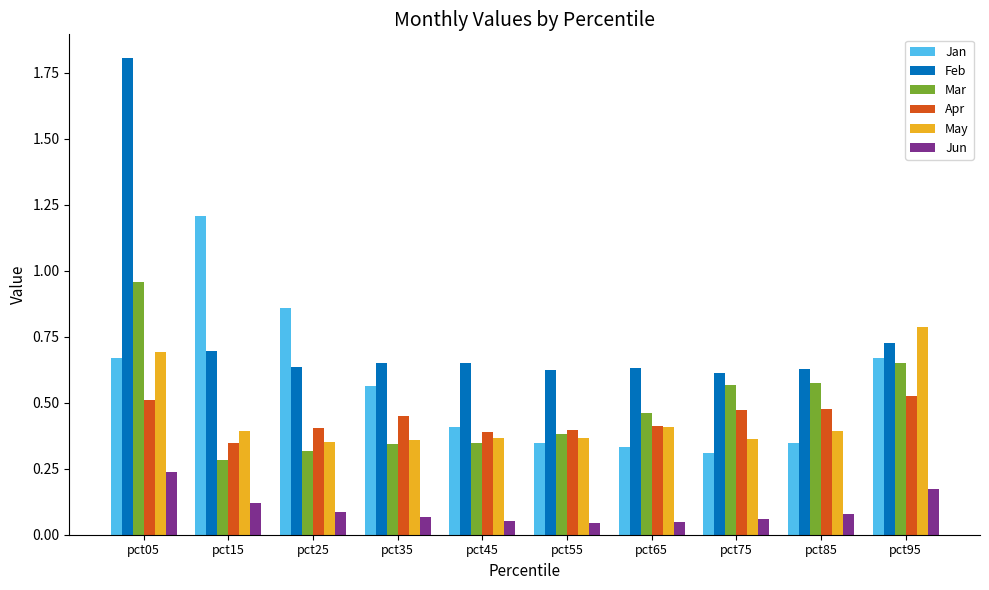

Which category has the highest value across all series?

pct05